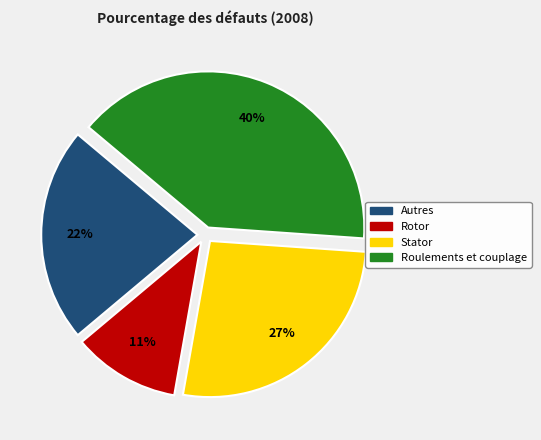

Is there any slice that represents more than half of the pie?

No